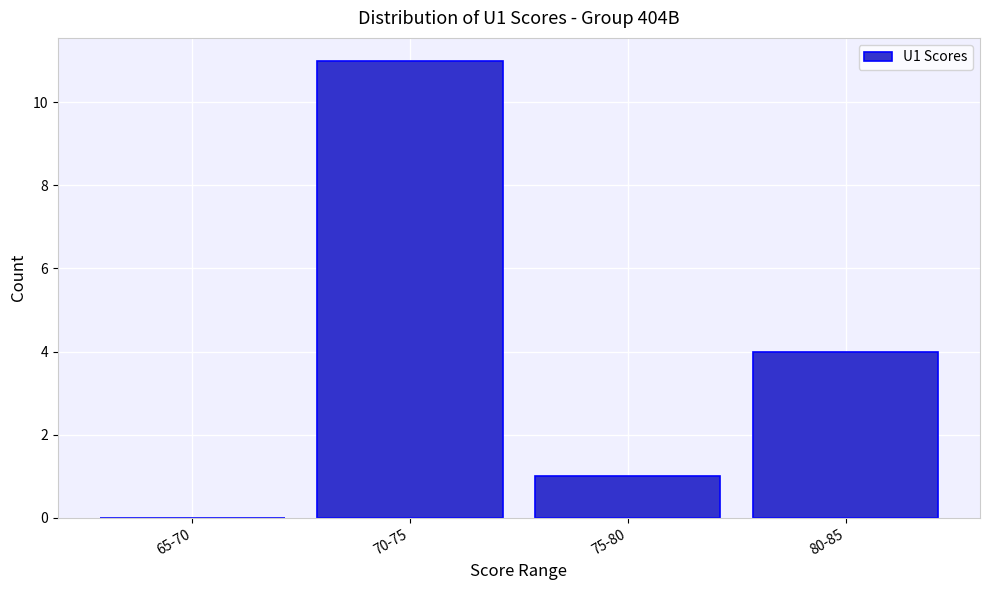

Reading left to right, list all the values displayed in this chart.

65-70=0	70-75=11	75-80=1	80-85=4